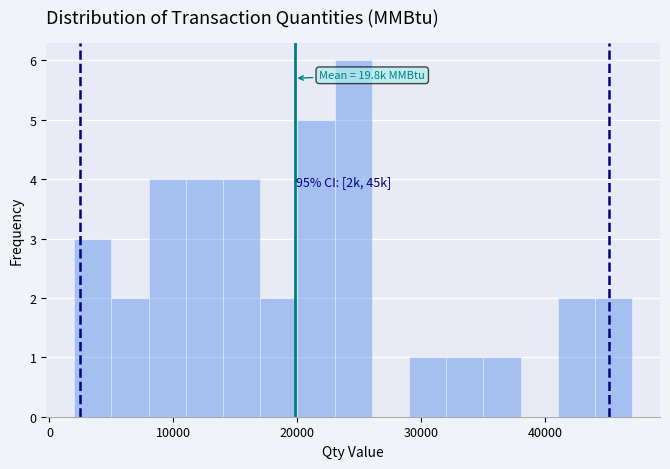

Read against the x-axis, roughly where is the centre of the tallest bar?

25000